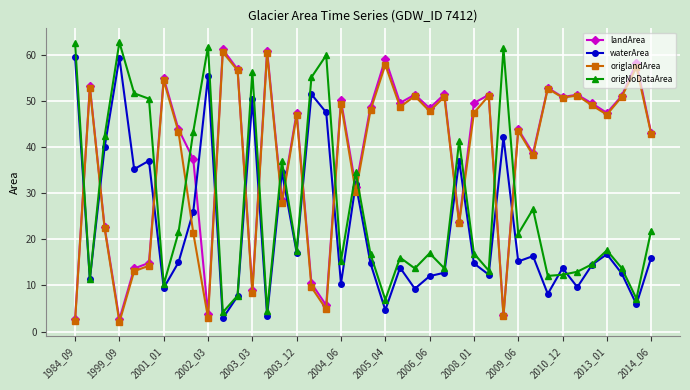

What is the value of the landArea point at the 10th from the left?

3.8